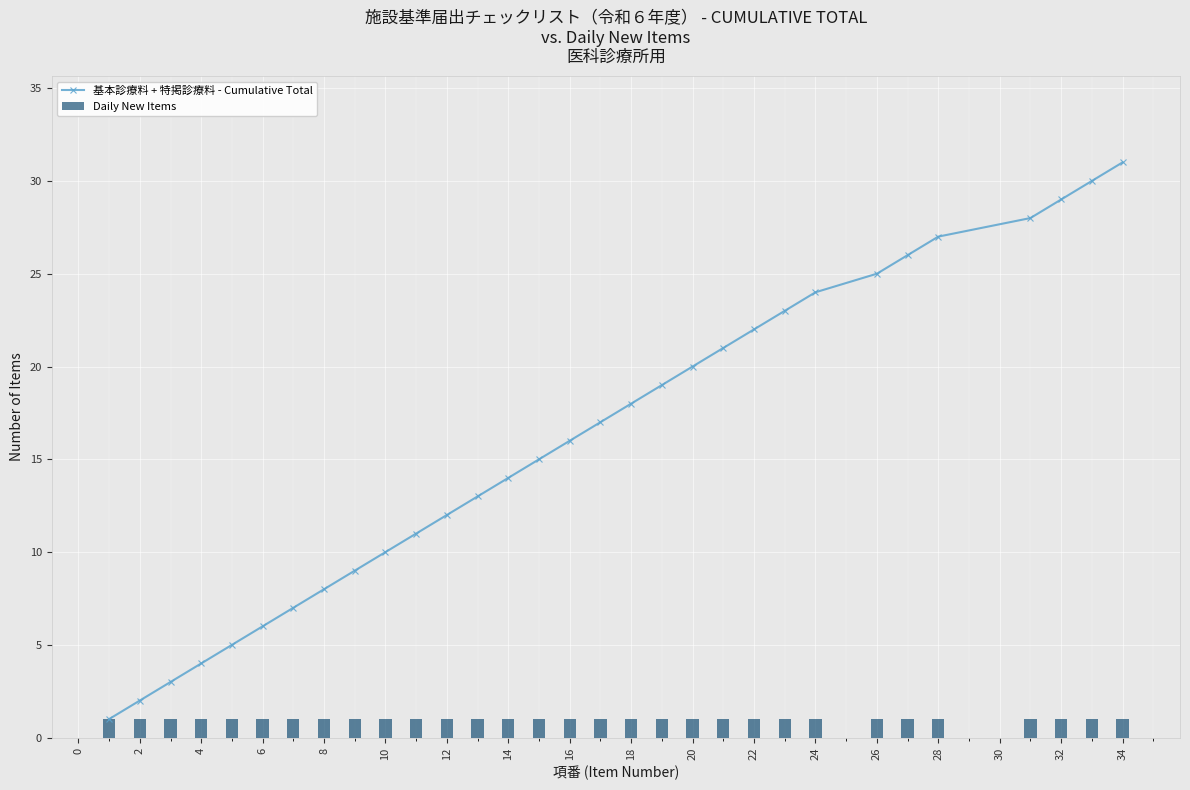

True or false: 基本診療料 + 特掲診療料 - Cumulative Total has a value of 14 at 28.

False